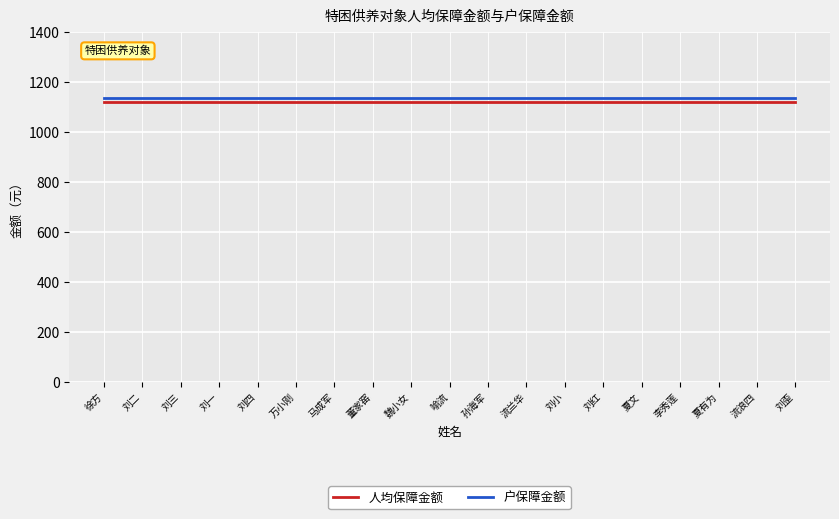

How many lines are shown in the chart?

2